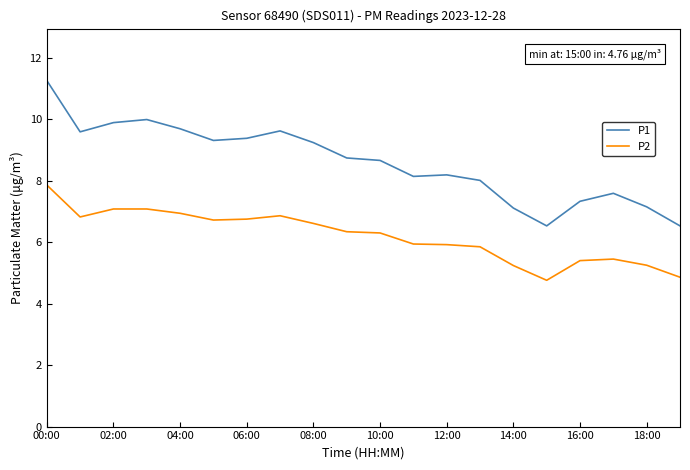

List the series in order of their overall mean, highest first.

P1, P2